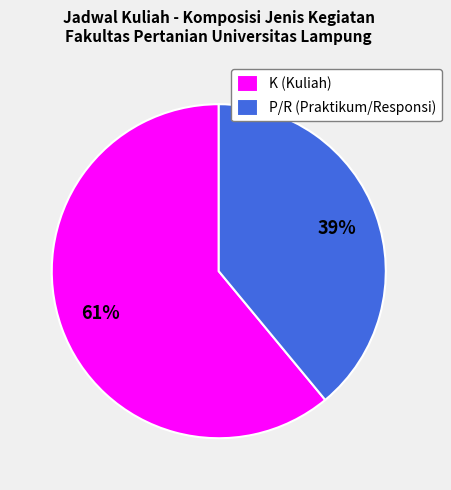

Does any single category account for the majority?

Yes